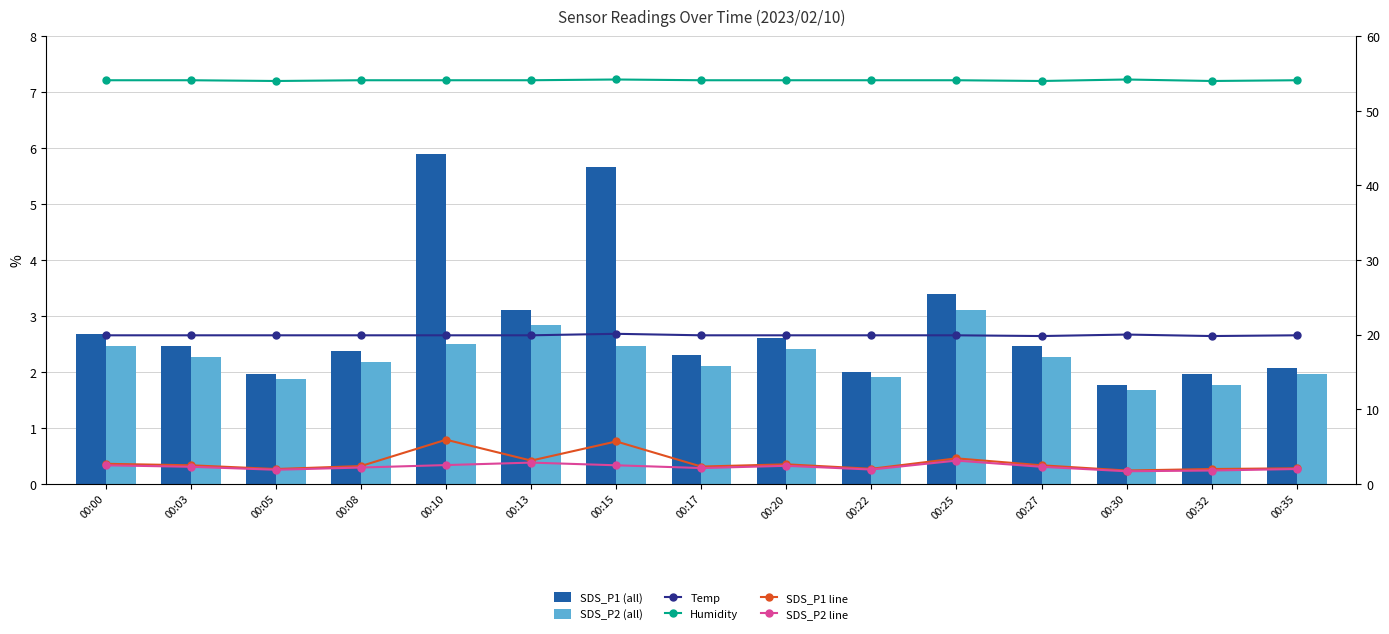

List the series in order of their peak value, lowest first.

SDS_P2 (all), SDS_P2 line, SDS_P1 (all), SDS_P1 line, Temp, Humidity